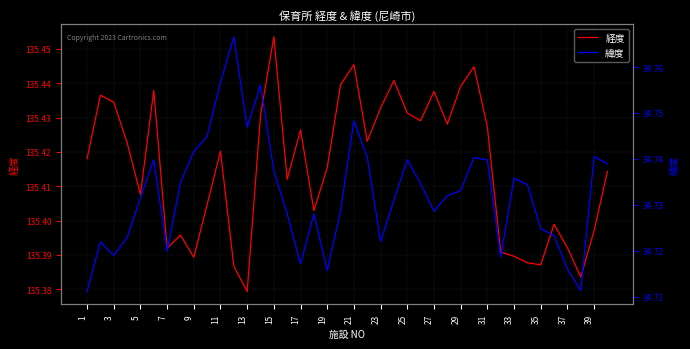

Is this an area chart (filled region under the line)?

No